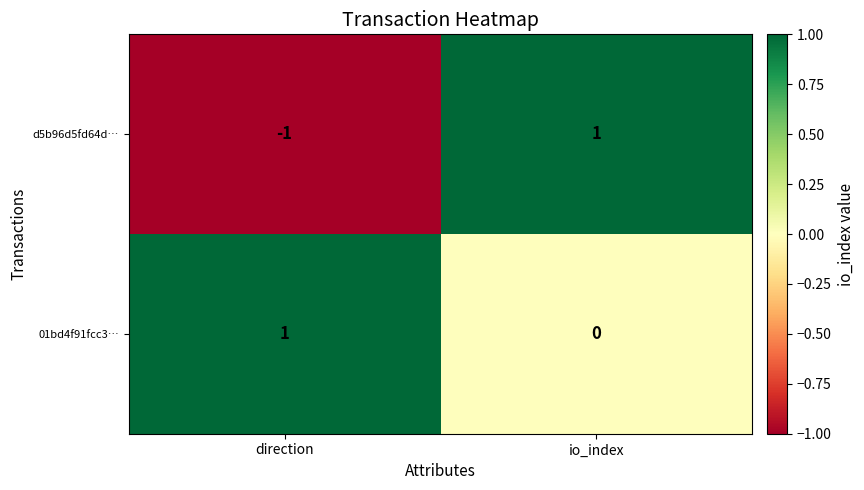

Rank the series by their average value, from highest to lowest.

01bd4f91fcc3…, d5b96d5fd64d…